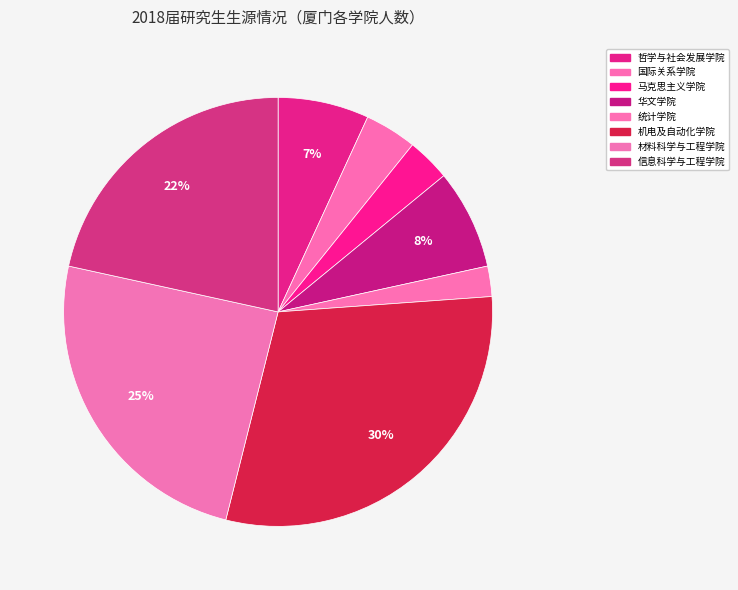

How many segments does this pie chart have?

8